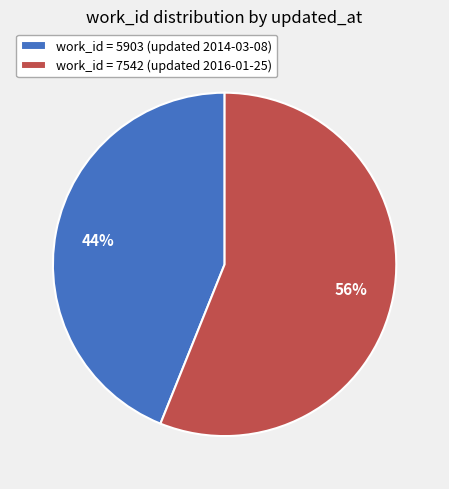

True or false: work_id = 7542 (updated 2016-01-25) accounts for 70% of the total.

False